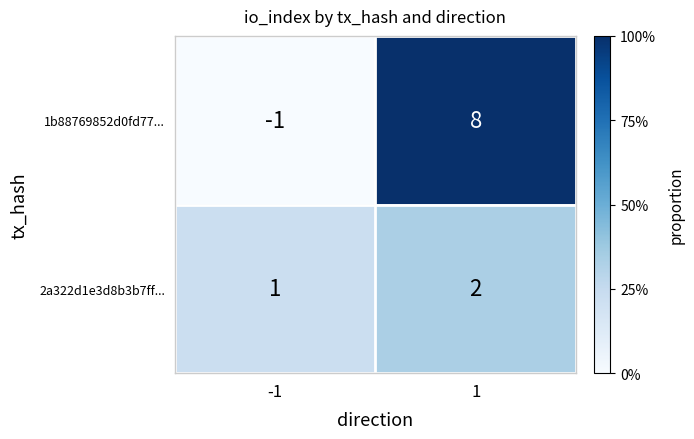

Which label corresponds to the largest value in the chart?

1